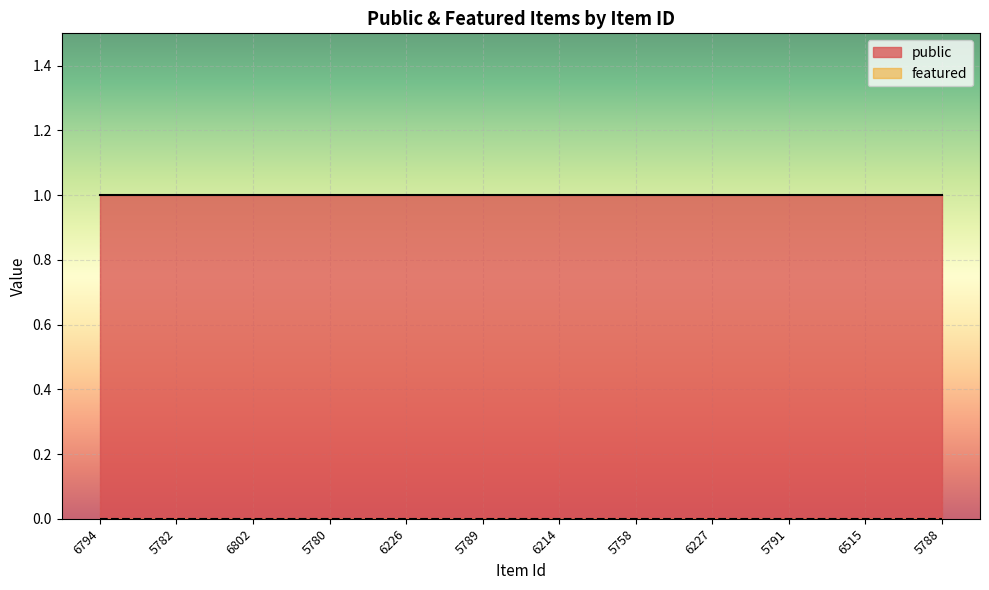

Which label corresponds to the largest value in the chart?

6794